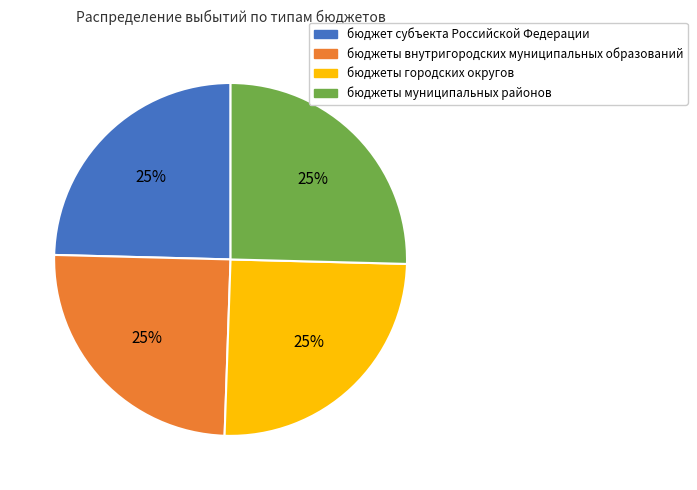

What percentage is the бюджеты городских округов slice, to the nearest percent?

25%